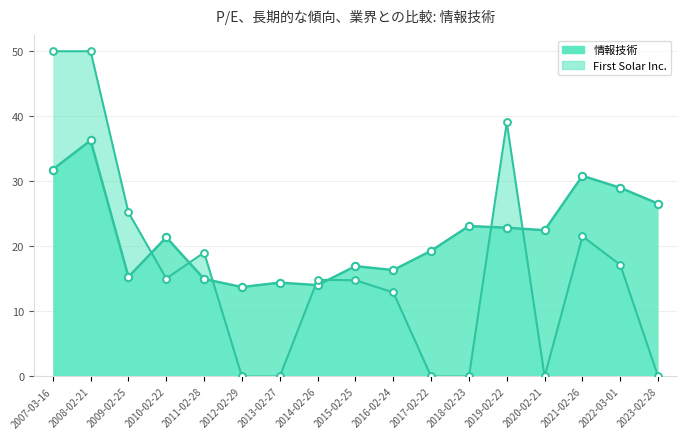

What is the ratio of the value at 2014-02-26 to the value at 2011-02-28?

0.9